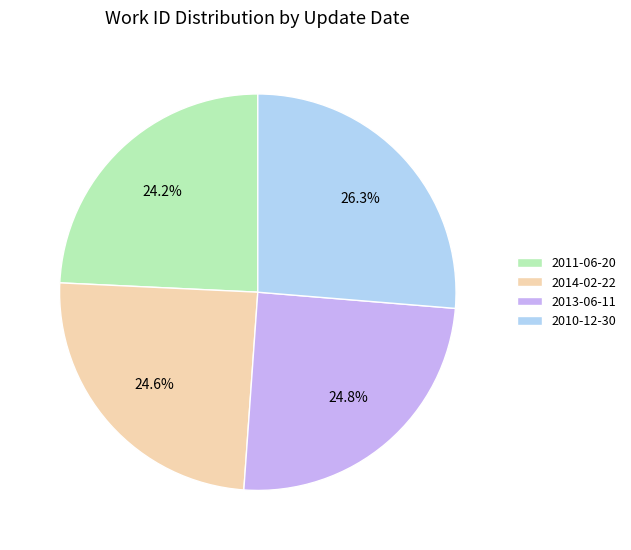

To the nearest percent, what portion does 2014-02-22 represent?

25%